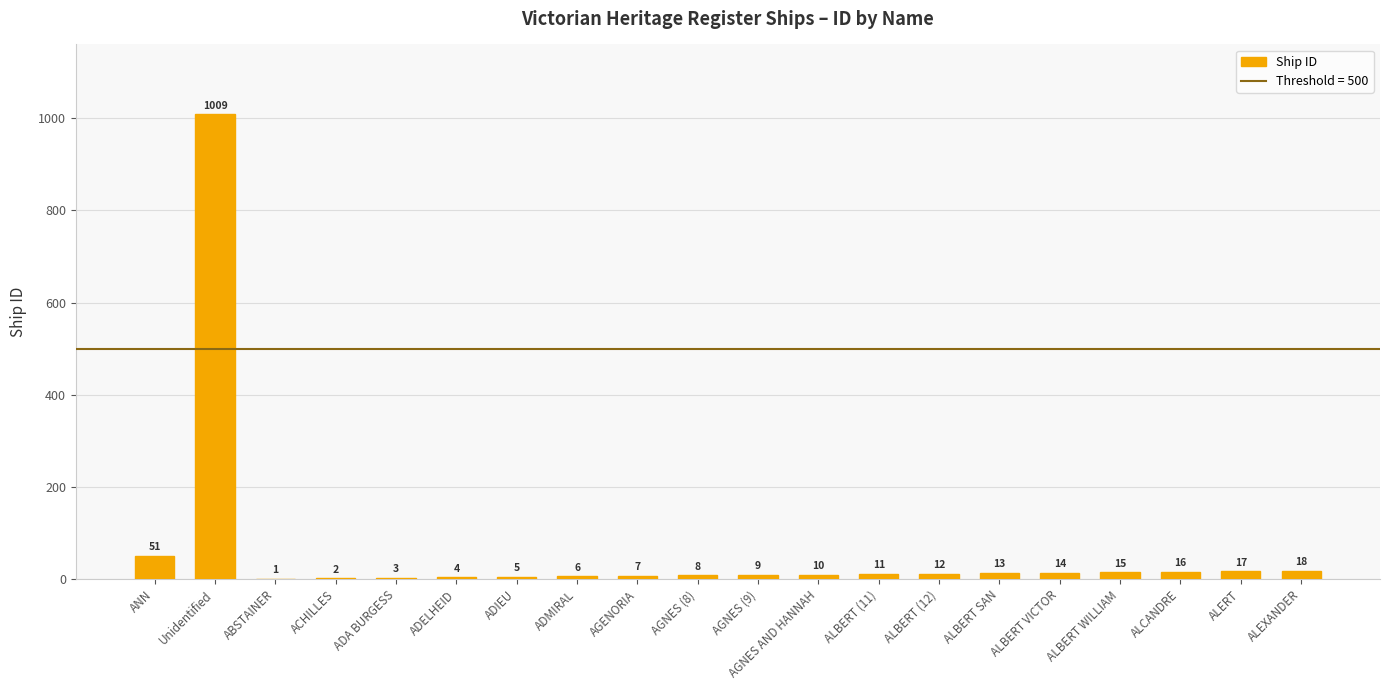

Reading left to right, list all the values displayed in this chart.

ANN=51	Unidentified=1009	ABSTAINER=1	ACHILLES=2	ADA BURGESS=3	ADELHEID=4	ADIEU=5	ADMIRAL=6	AGENORIA=7	AGNES (8)=8	AGNES (9)=9	AGNES AND HANNAH=10	ALBERT (11)=11	ALBERT (12)=12	ALBERT SAN=13	ALBERT VICTOR=14	ALBERT WILLIAM=15	ALCANDRE=16	ALERT=17	ALEXANDER=18